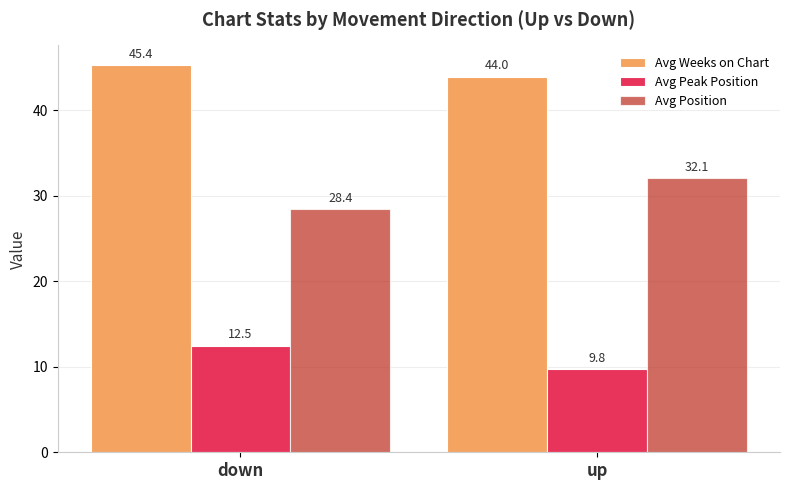

List the labels in order of Avg Position value, largest first.

up, down